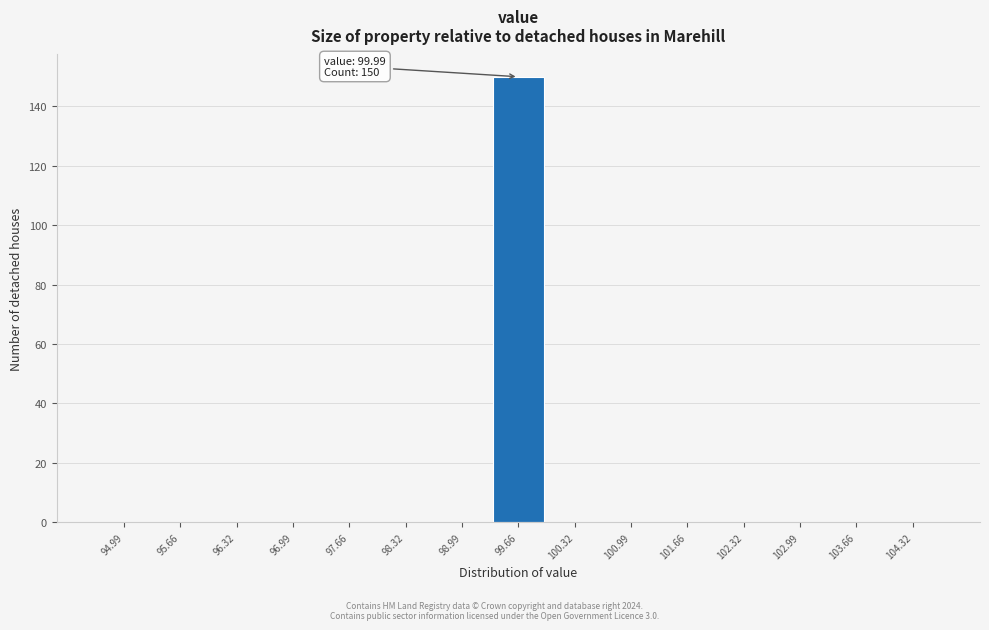

Reading left to right, list all the values displayed in this chart.

94.99=0	95.66=0	96.32=0	96.99=0	97.66=0	98.32=0	98.99=0	99.66=150	100.32=0	100.99=0	101.66=0	102.32=0	102.99=0	103.66=0	104.32=0